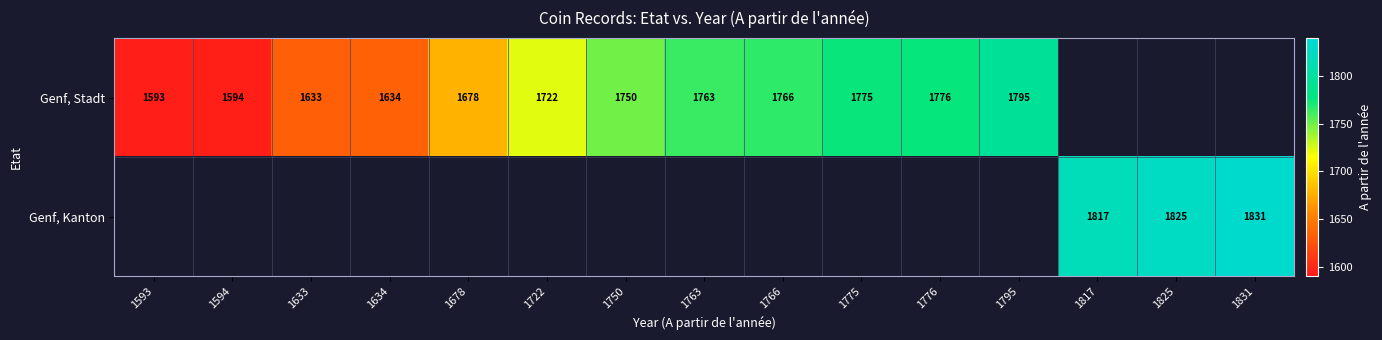

Is it true that Genf, Kanton equals 1825 at 1825?

True